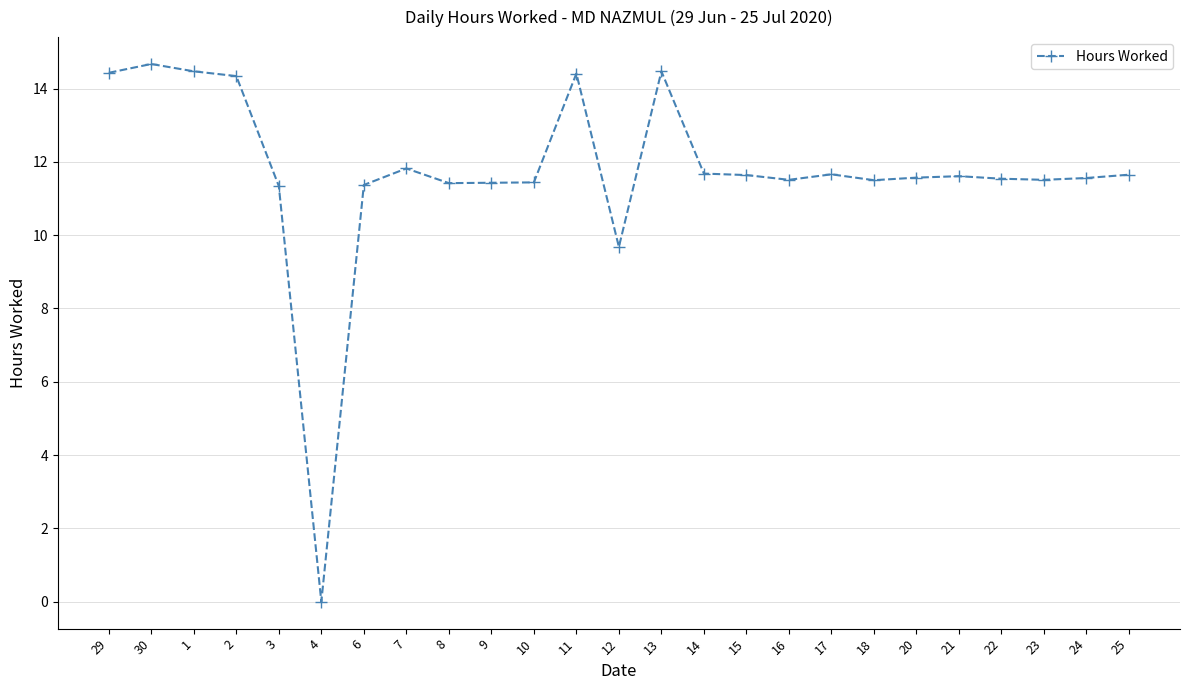

What value does the data have at 30?

14.7